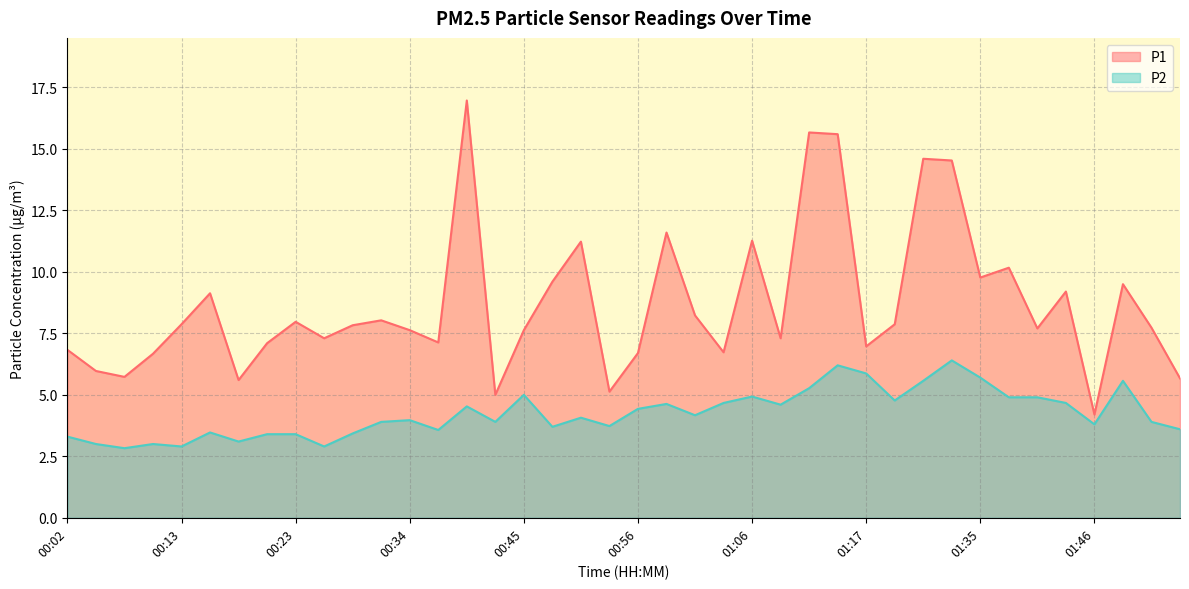

Which series has the largest range (max minus min)?

P1